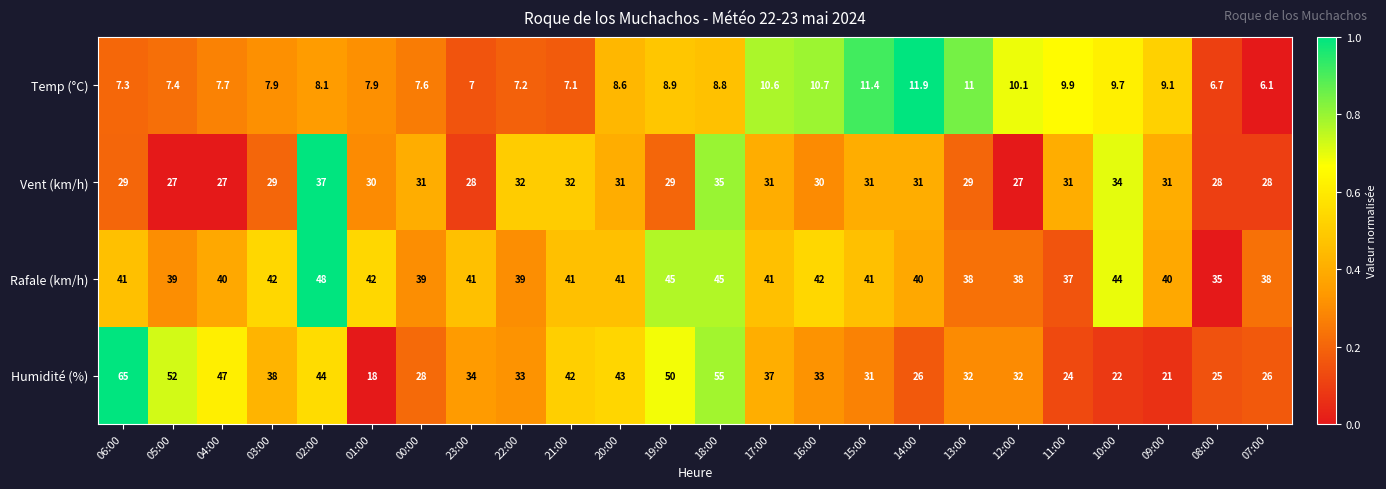

How many Vent (km/h) values are between 29 and 31?

13